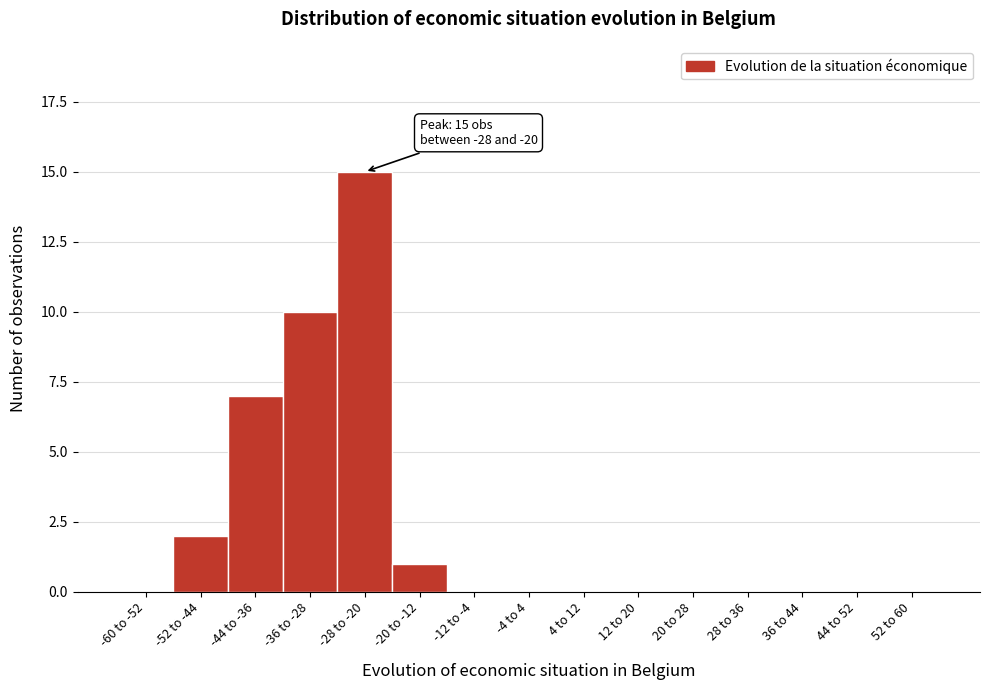

Reading left to right, list all the values displayed in this chart.

-60 to -52=0	-52 to -44=2	-44 to -36=7	-36 to -28=10	-28 to -20=15	-20 to -12=1	-12 to -4=0	-4 to 4=0	4 to 12=0	12 to 20=0	20 to 28=0	28 to 36=0	36 to 44=0	44 to 52=0	52 to 60=0